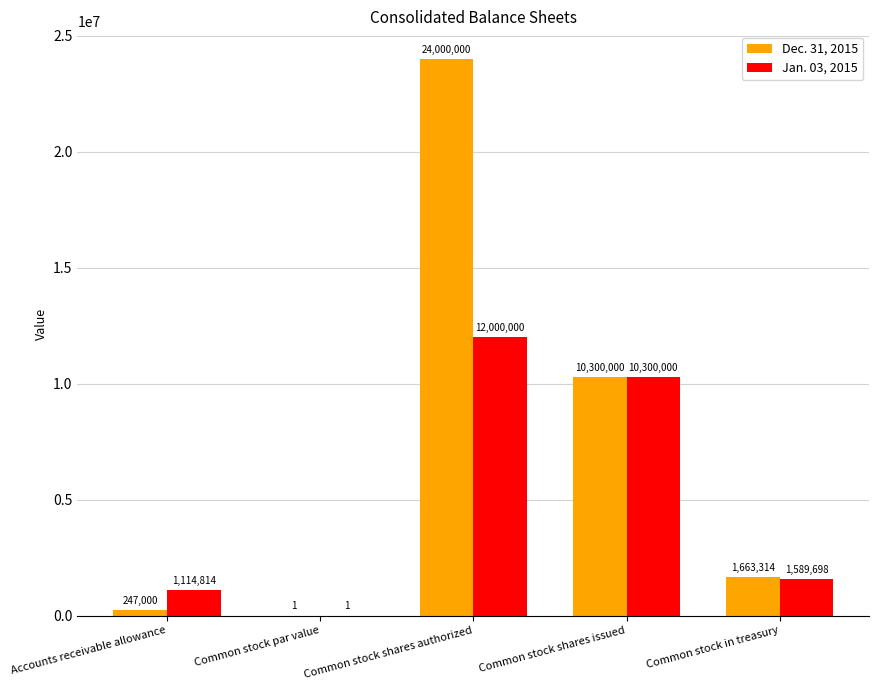

Are the bars horizontal?

No